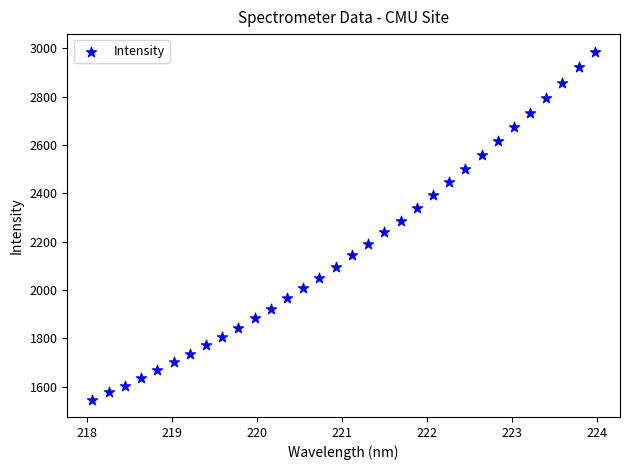

What is the range of X values (max minus min)?

5.9